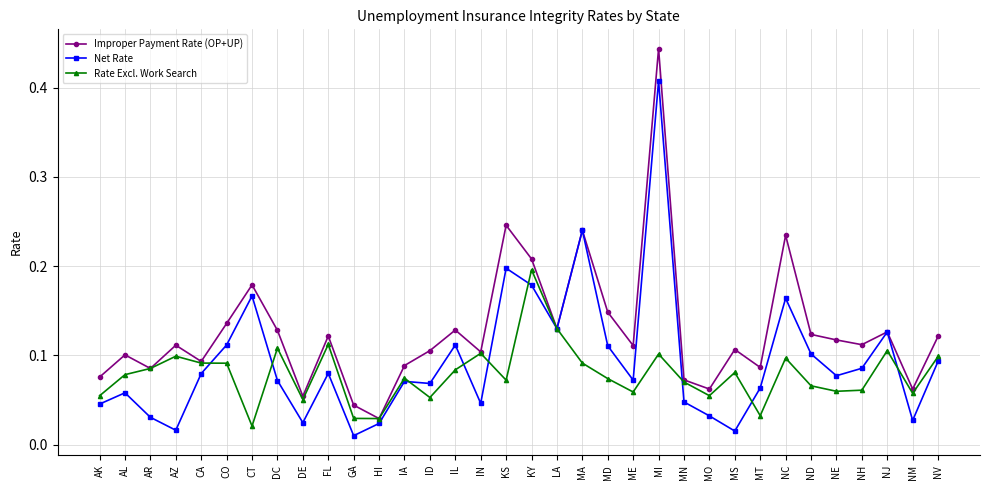

Which series has the largest total across all categories?

Improper Payment Rate (OP+UP)